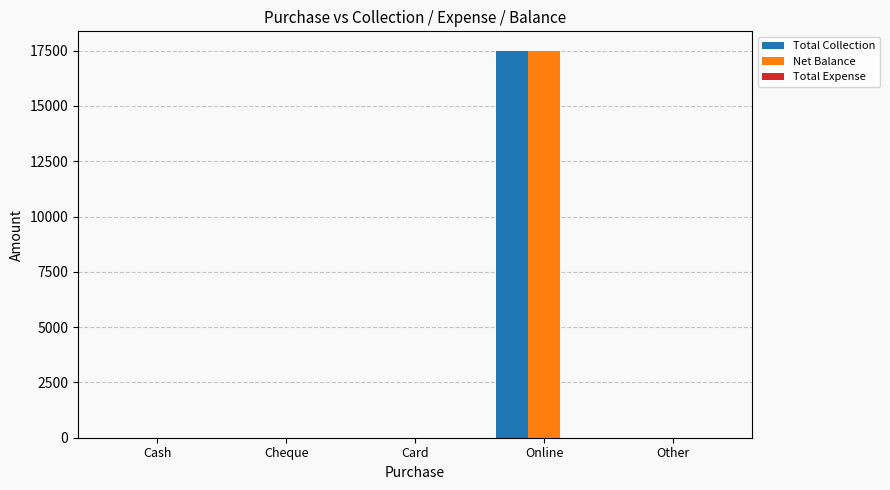

At which label does Net Balance reach its peak?

Online